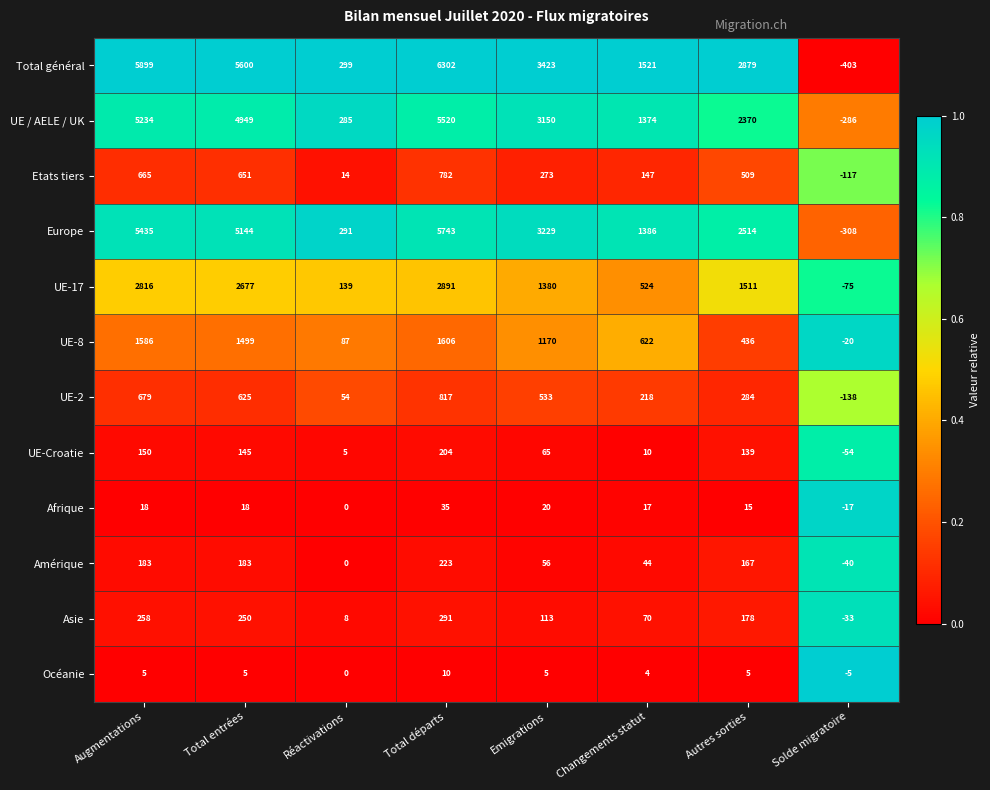

What is the maximum value for Etats tiers?

782